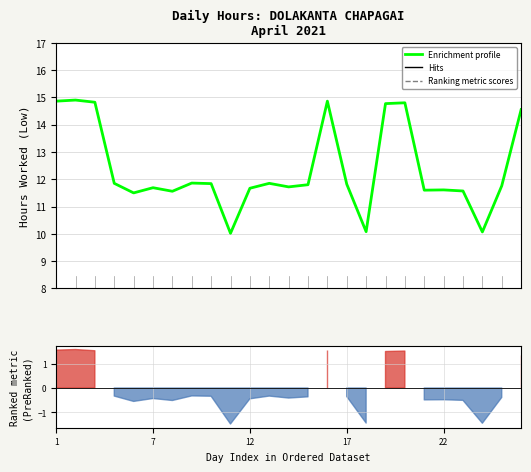

Count the values in the range 11 to 14.

15